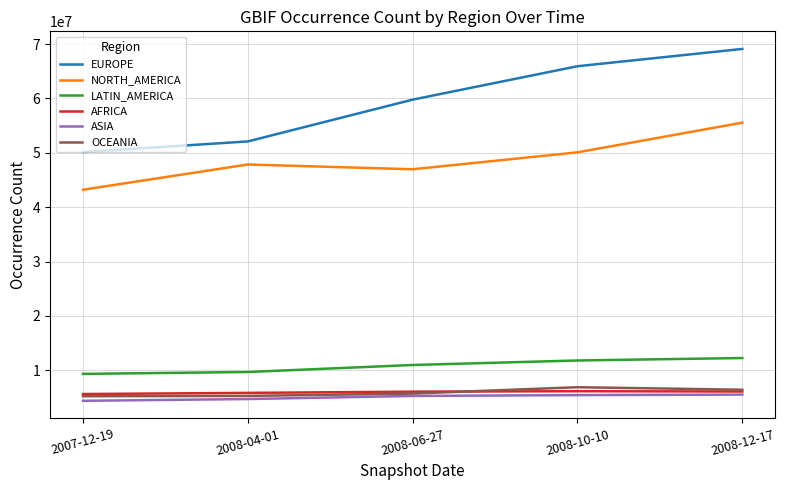

What is the difference between the second highest and minimum values in the EUROPE series?

15795743